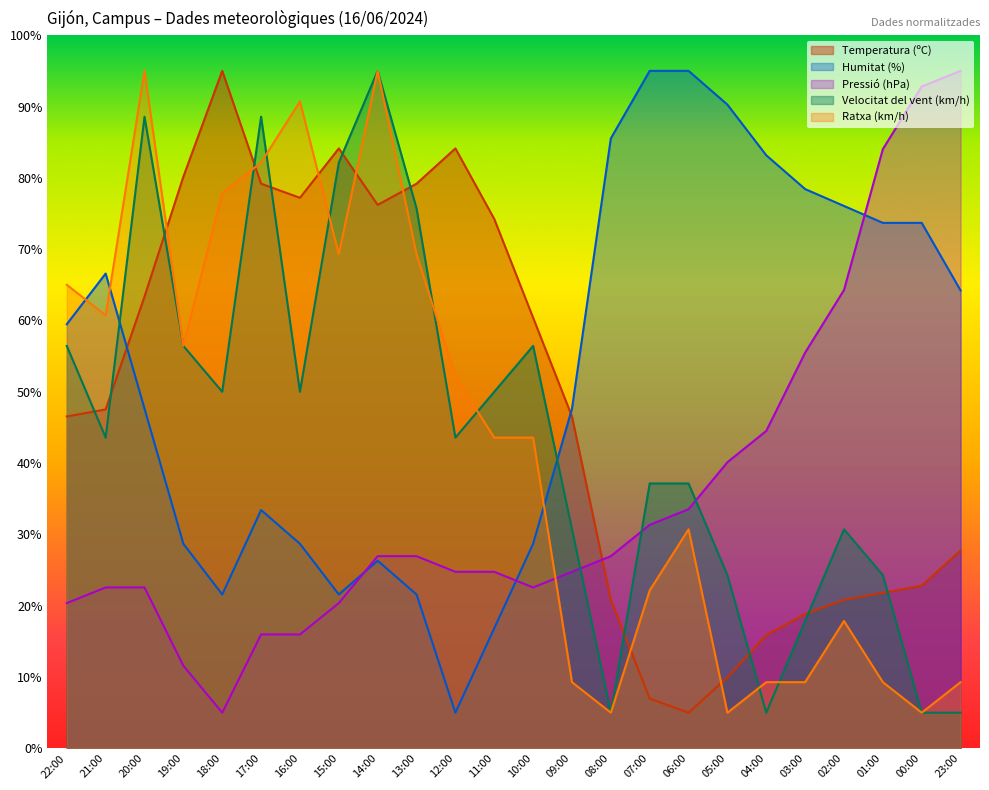

What is the approximate value of Temperatura (ºC) at 17:00?

79.2